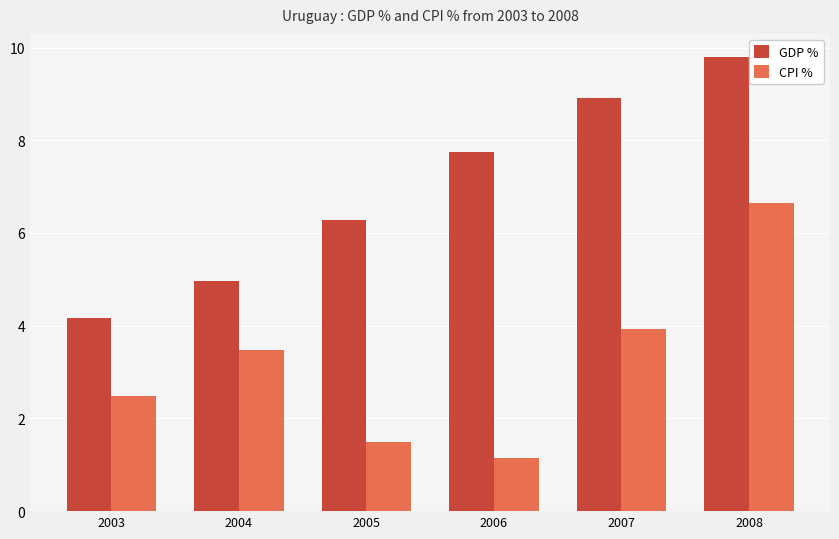

True or false: GDP % has a value of 3.2 at 2007.

False